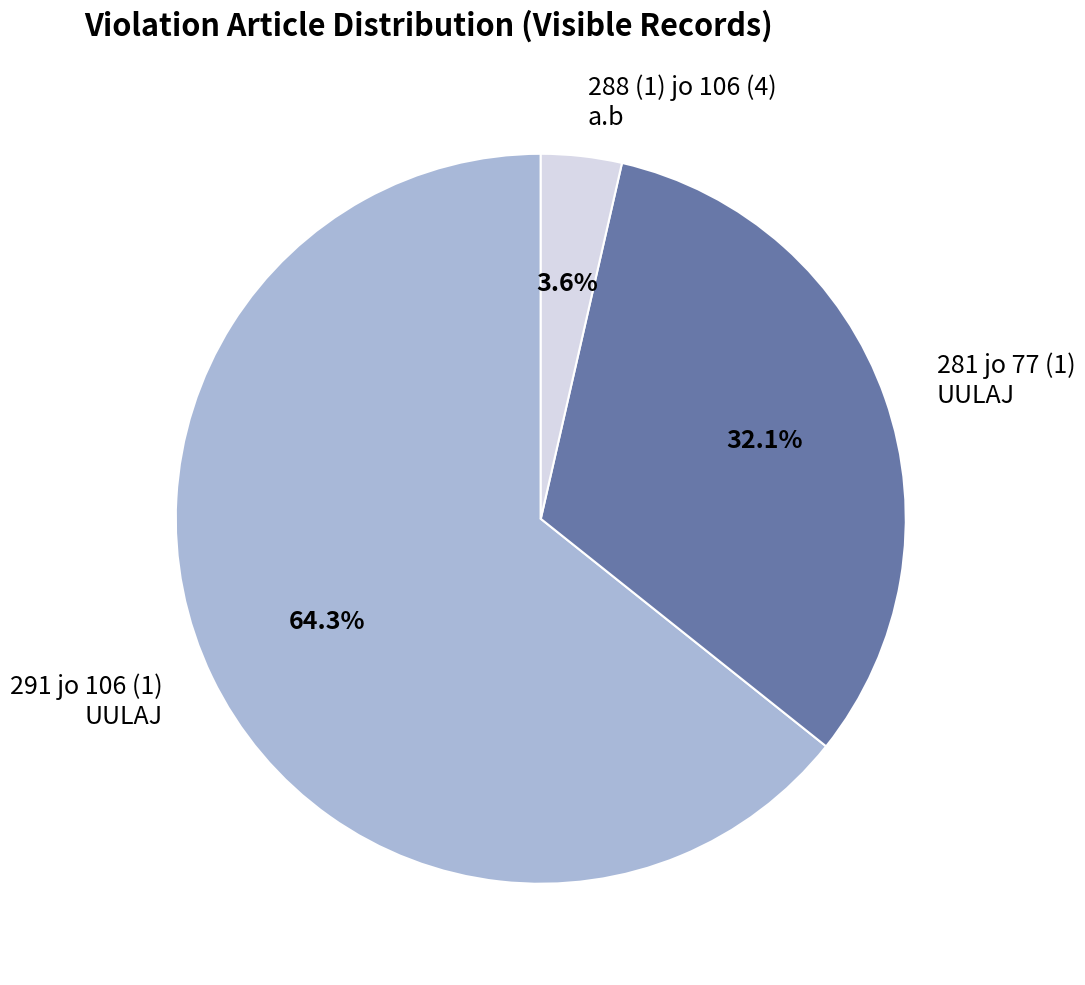

What is the ratio of the value at 281 jo 77 (1) UULAJ to the value at 291 jo 106 (1) UULAJ?

0.5